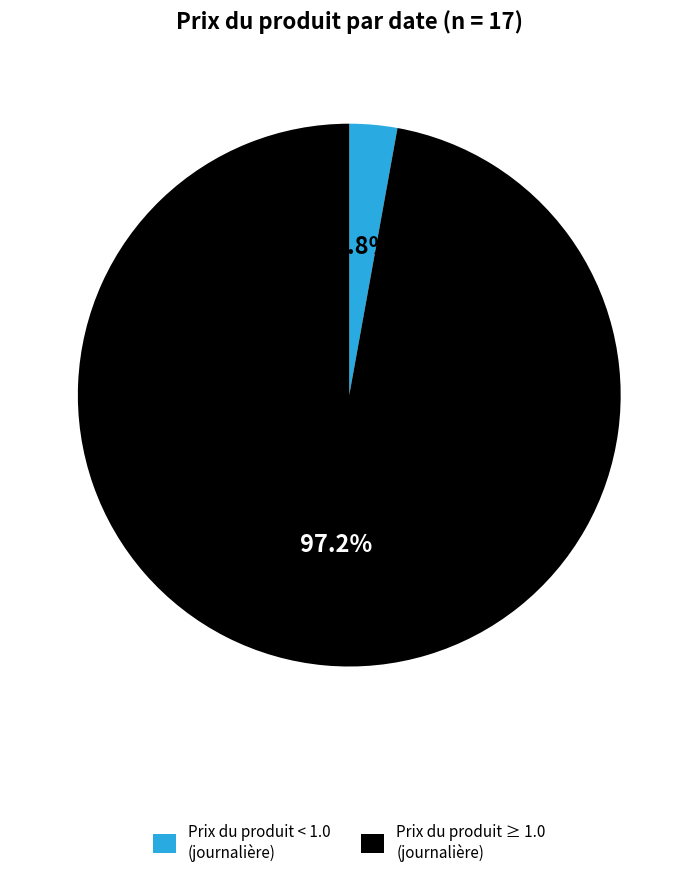

Is the sum of Prix du produit ≥ 1.0 (journalière) and Prix du produit < 1.0 (journalière) greater than half?

Yes